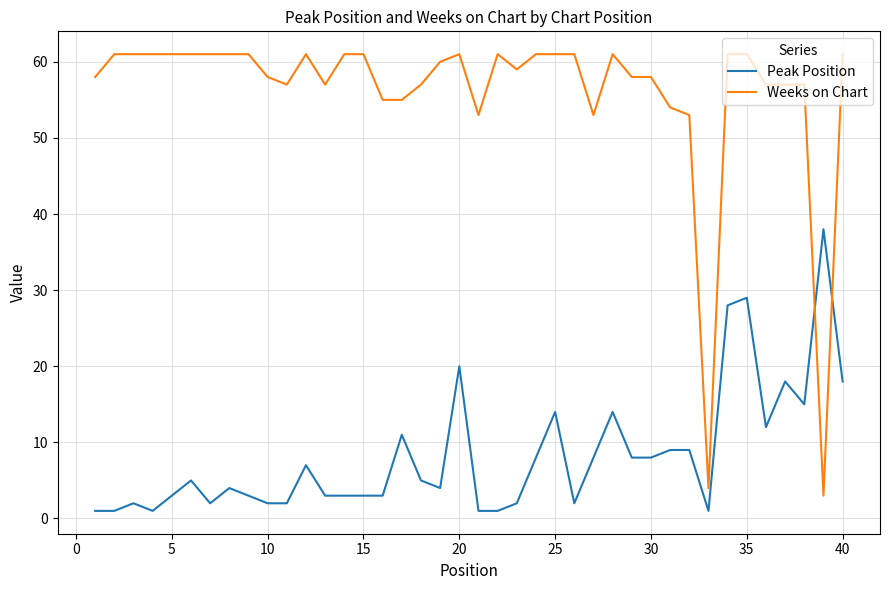

Does the chart display data point markers on the line(s)?

No